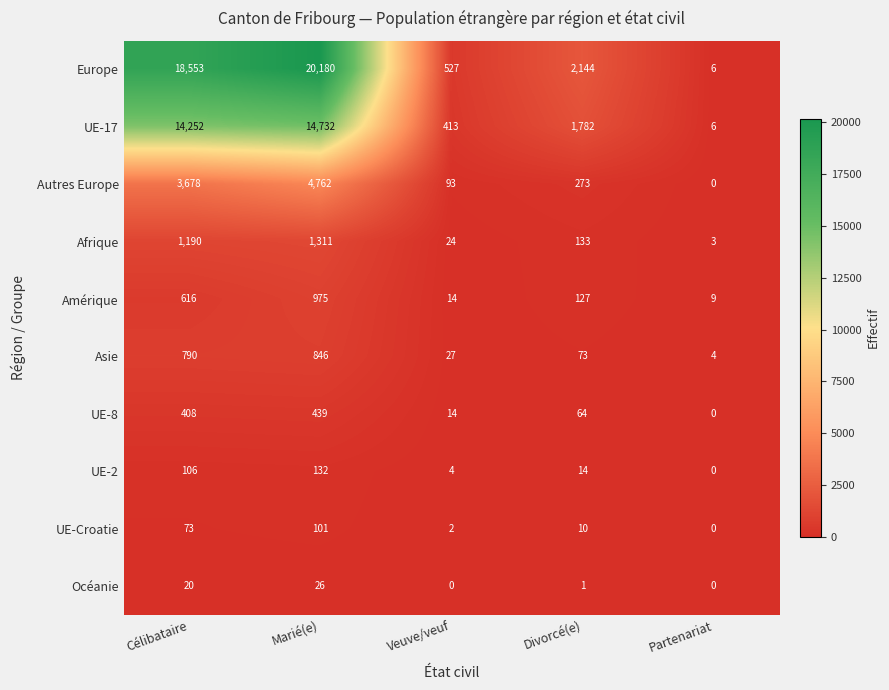

At which label is Europe closest to 10093?

Divorcé(e)